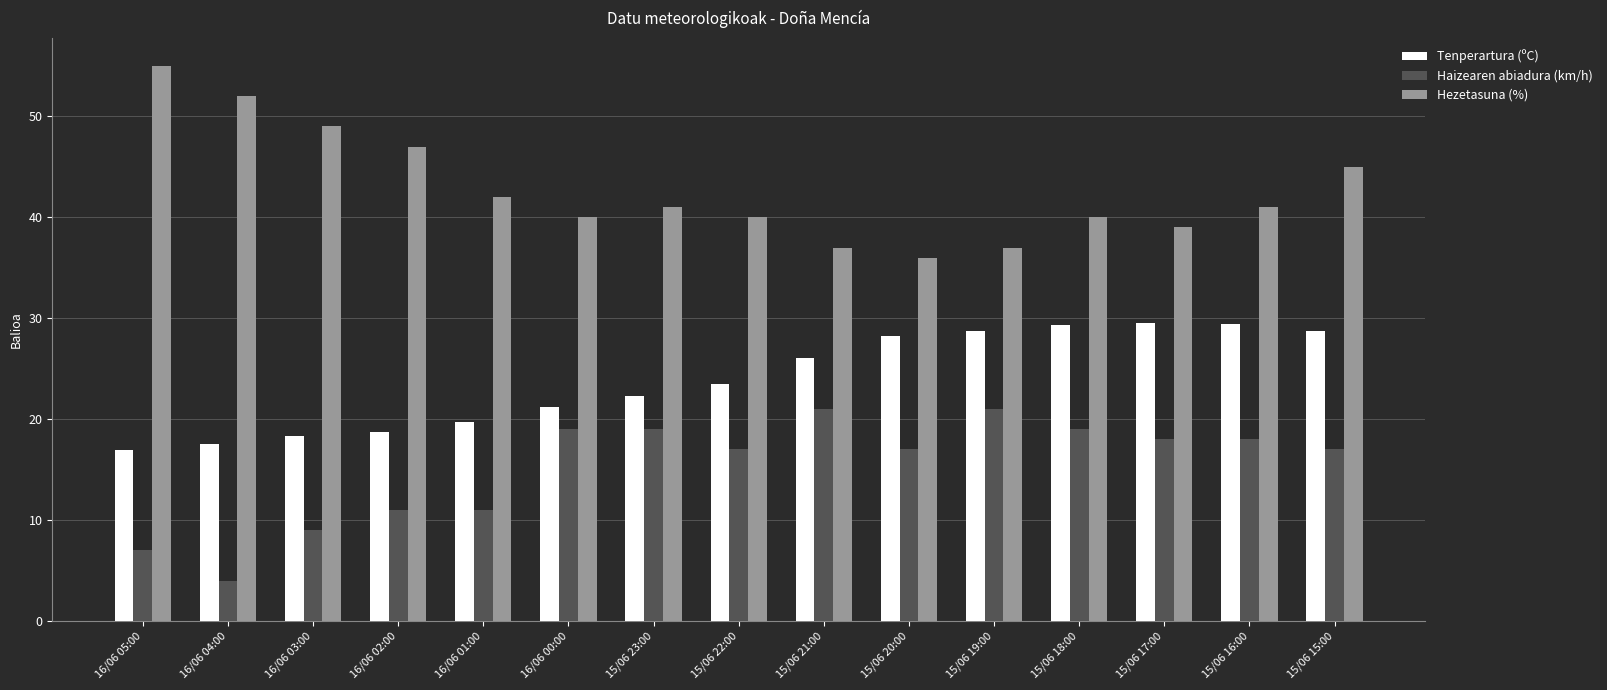

What is the highest value of the Tenperartura (ºC) series?

29.5